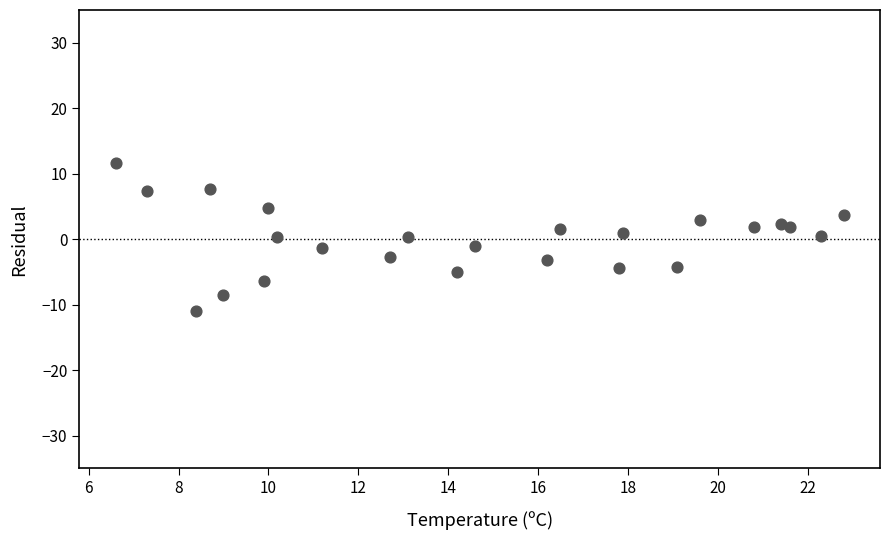

What is the range of Y values (max minus min)?

22.7